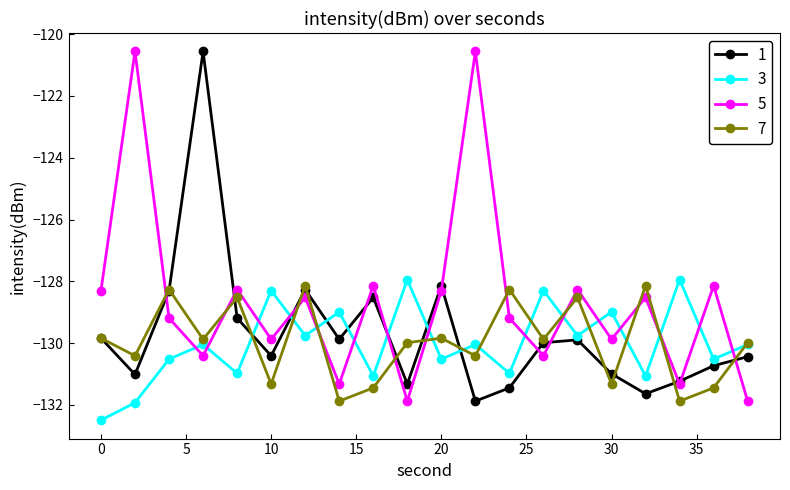

Which series ends up on top after the final intersection of 5 and 7?

7